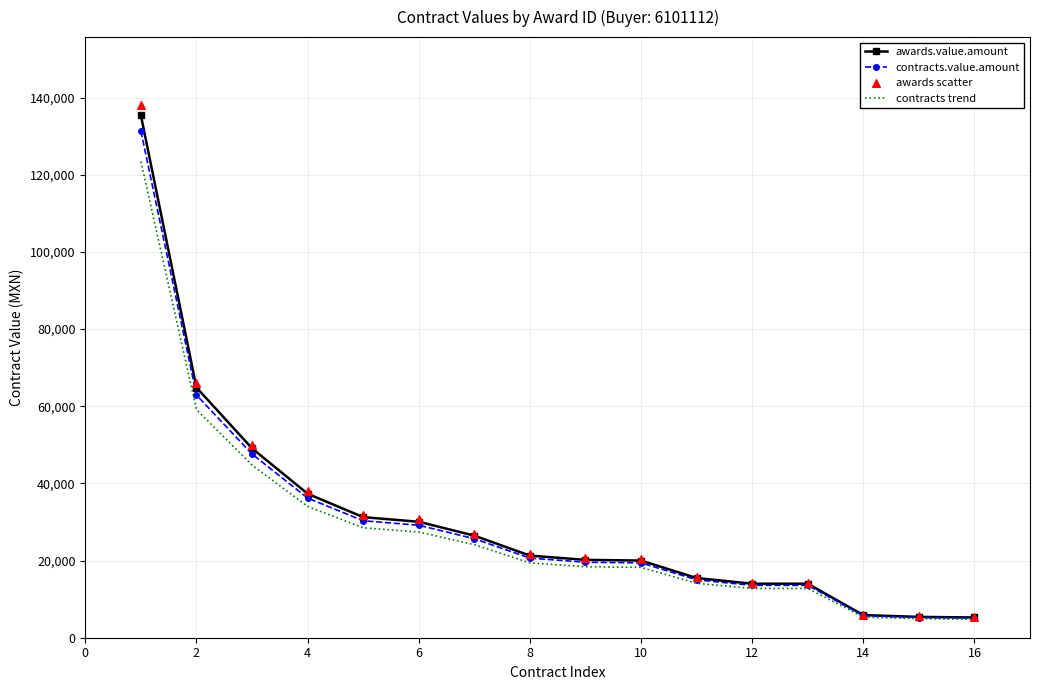

Which series has the largest Y range (max minus min)?

awards scatter